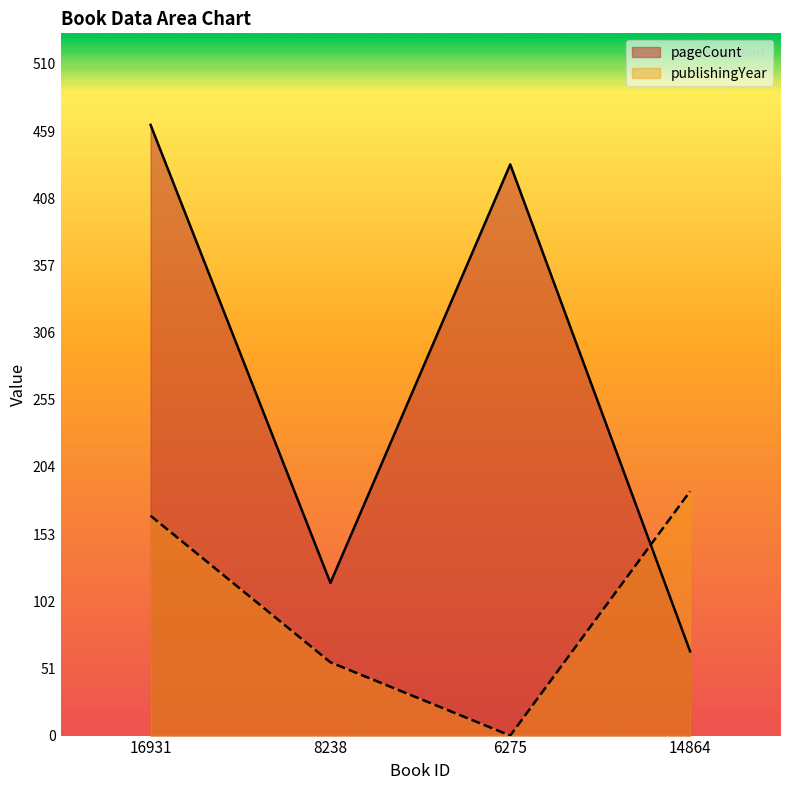

Which series has the largest range (max minus min)?

pageCount